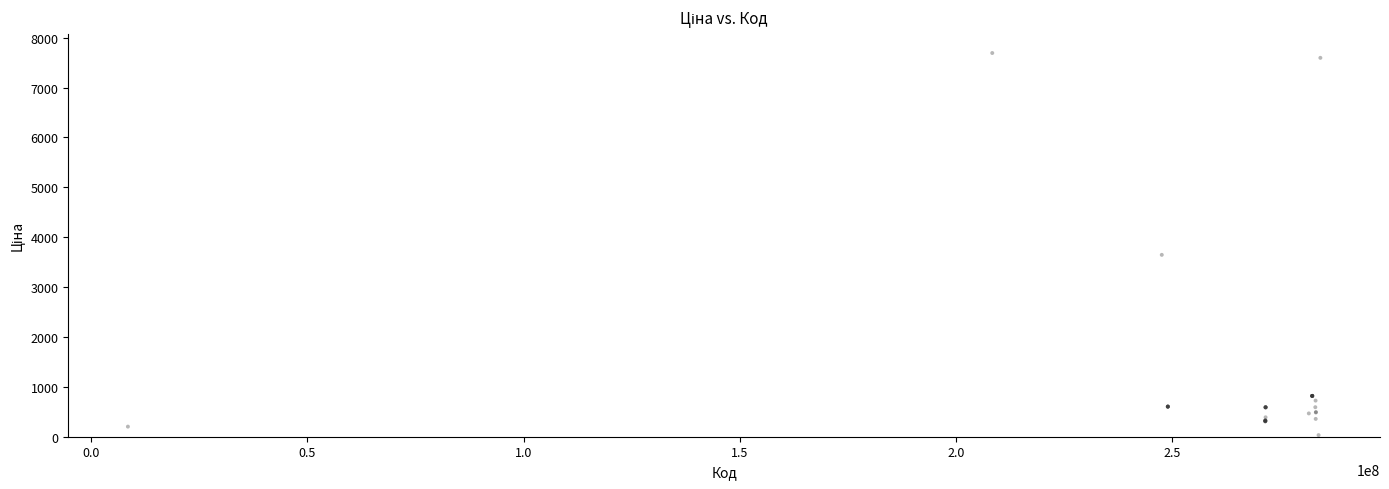

What Y value in the scatter plot is closest to 3862?

3646.5